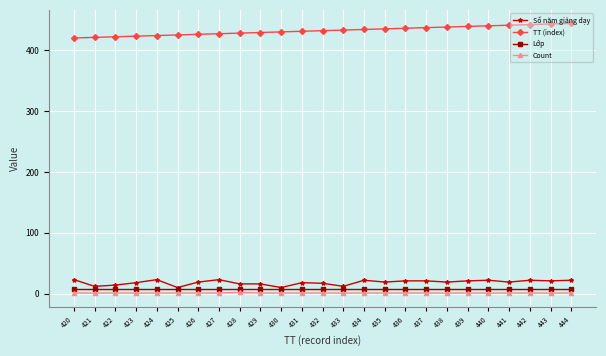

What is the value of the Số năm giảng dạy point at the 13th from the left?

17